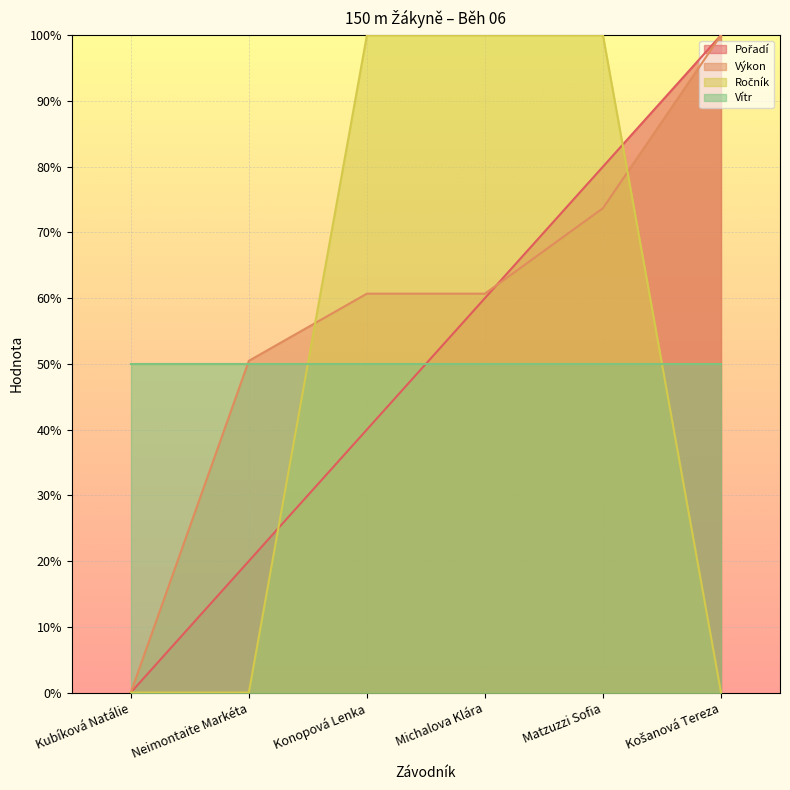

True or false: Ročník has a value of 100.0 at Konopová Lenka.

True